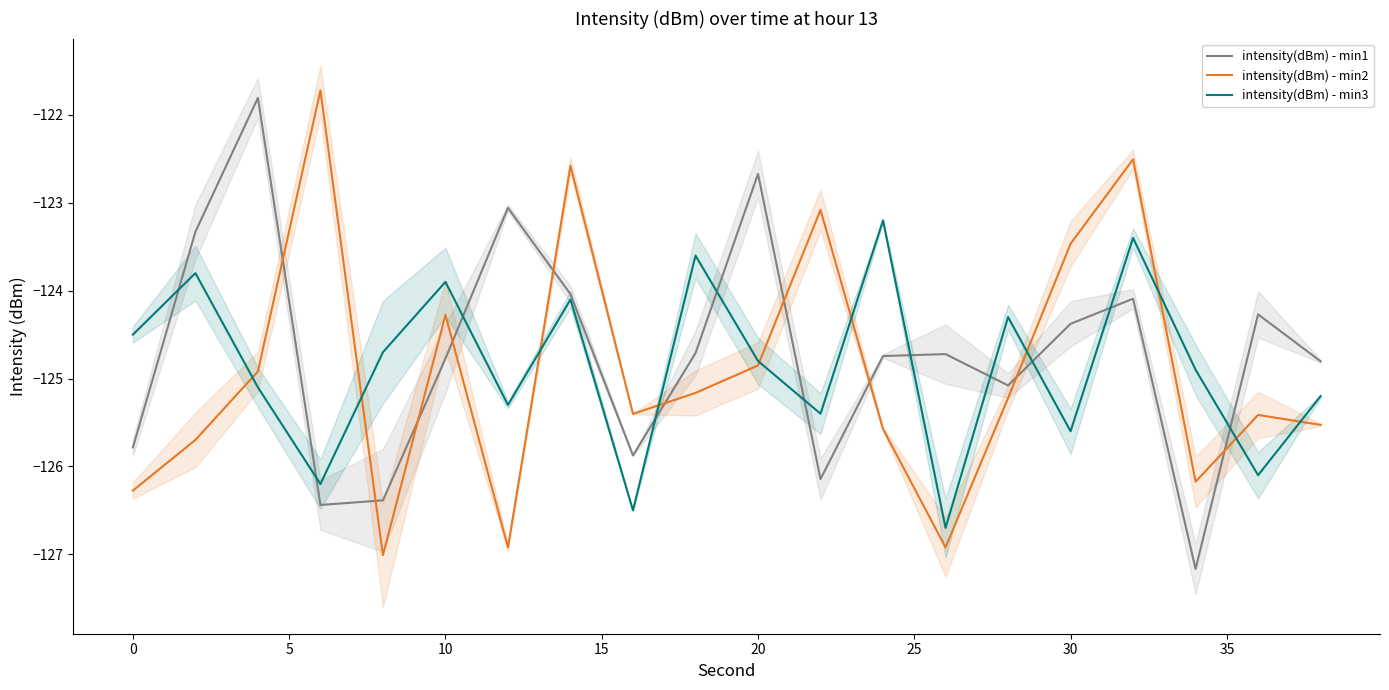

List the series in order of their peak value, lowest first.

intensity(dBm) - min3, intensity(dBm) - min1, intensity(dBm) - min2